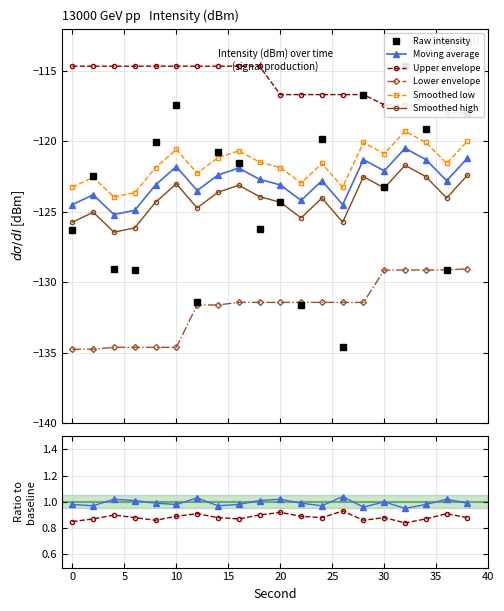

The upper_env series shows -151.9 at 6. True or false?

False